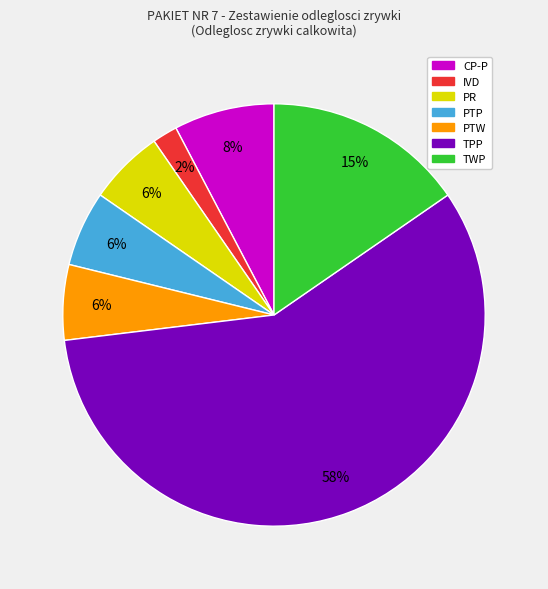

Which has a higher value, TWP or IVD?

TWP